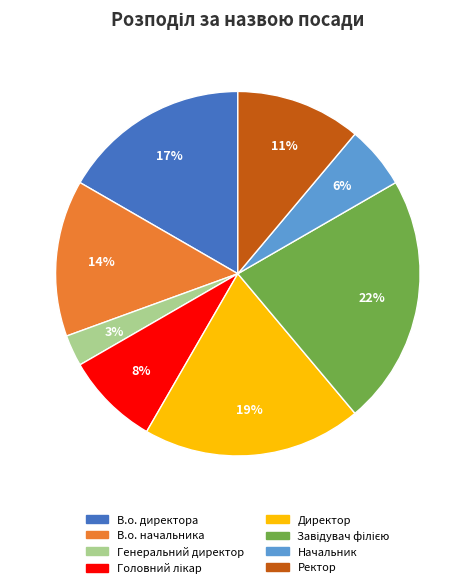

What percentage is the В.о. директора slice, to the nearest percent?

17%